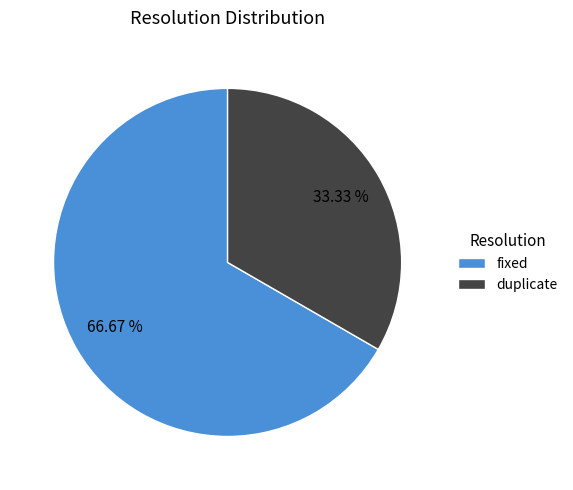

Is there any slice that represents more than half of the pie?

Yes